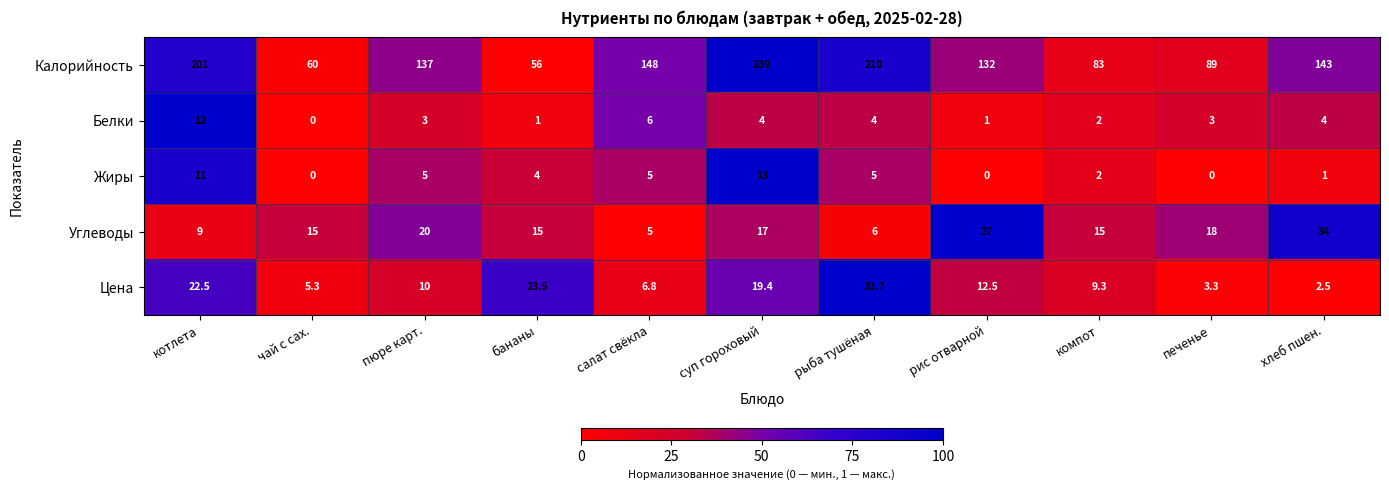

Rank the series at хлеб пшен. from lowest to highest value.

Жиры, Цена, Белки, Углеводы, Калорийность